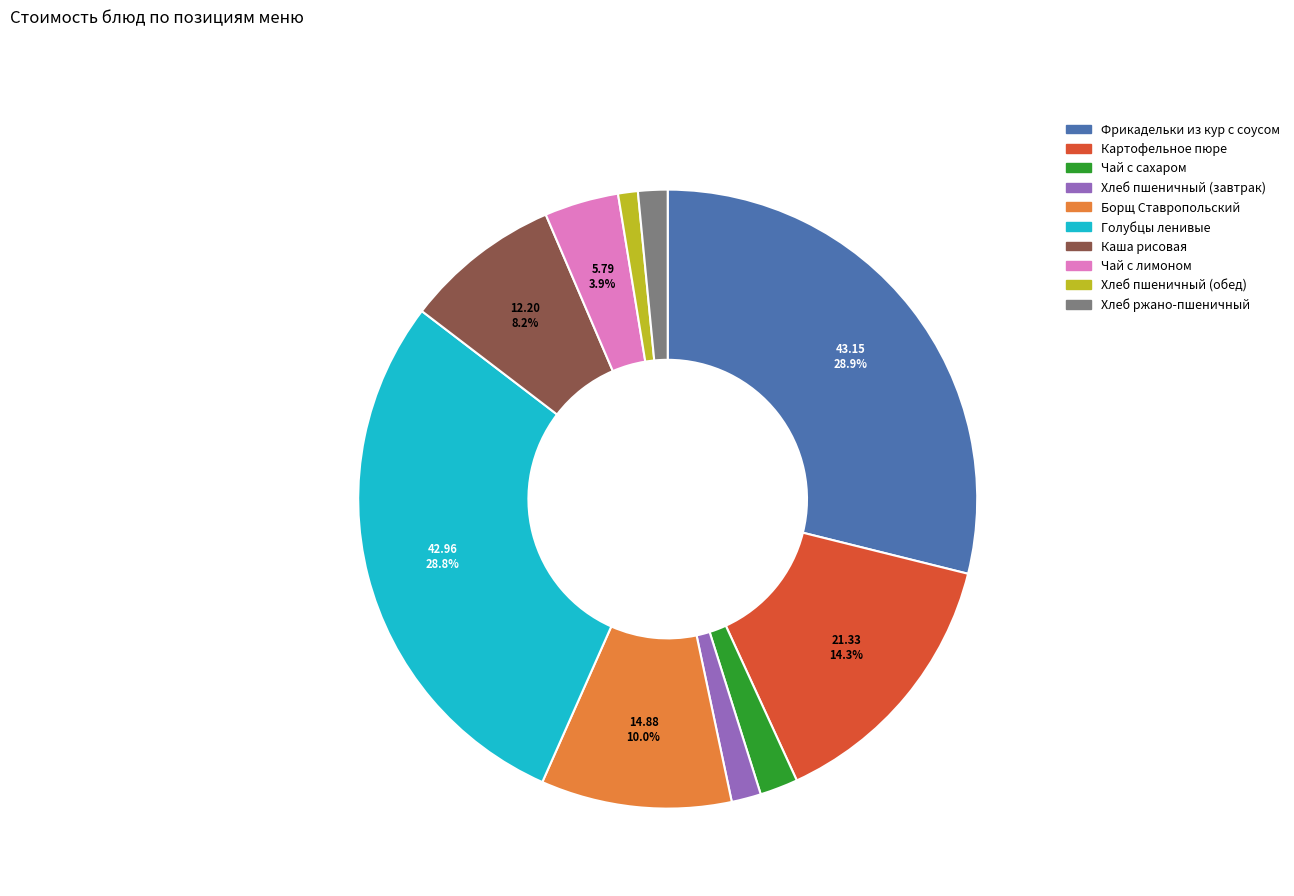

Is there any slice that represents more than half of the pie?

No